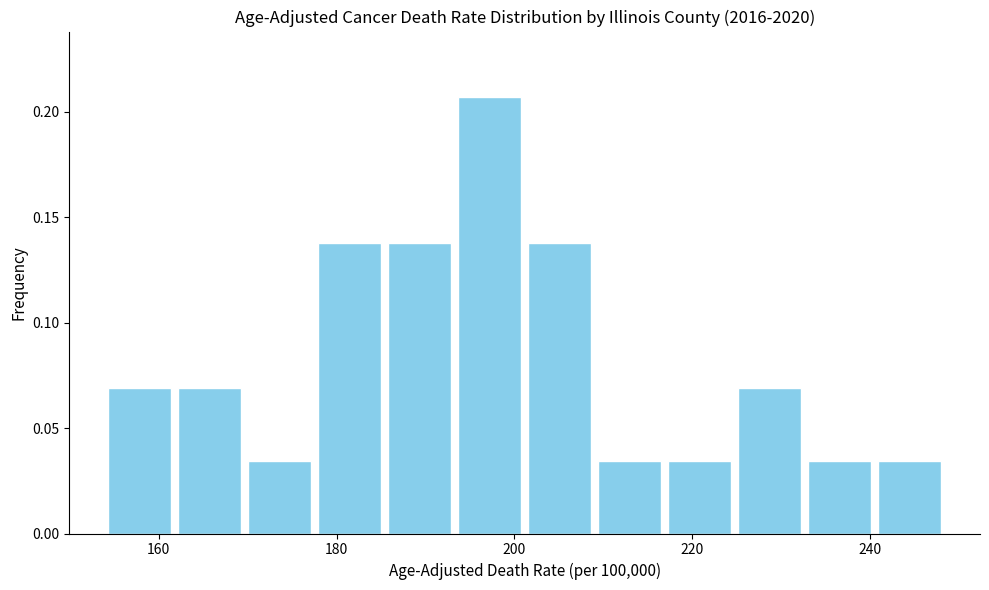

Read against the x-axis, roughly where is the centre of the tallest bar?

198